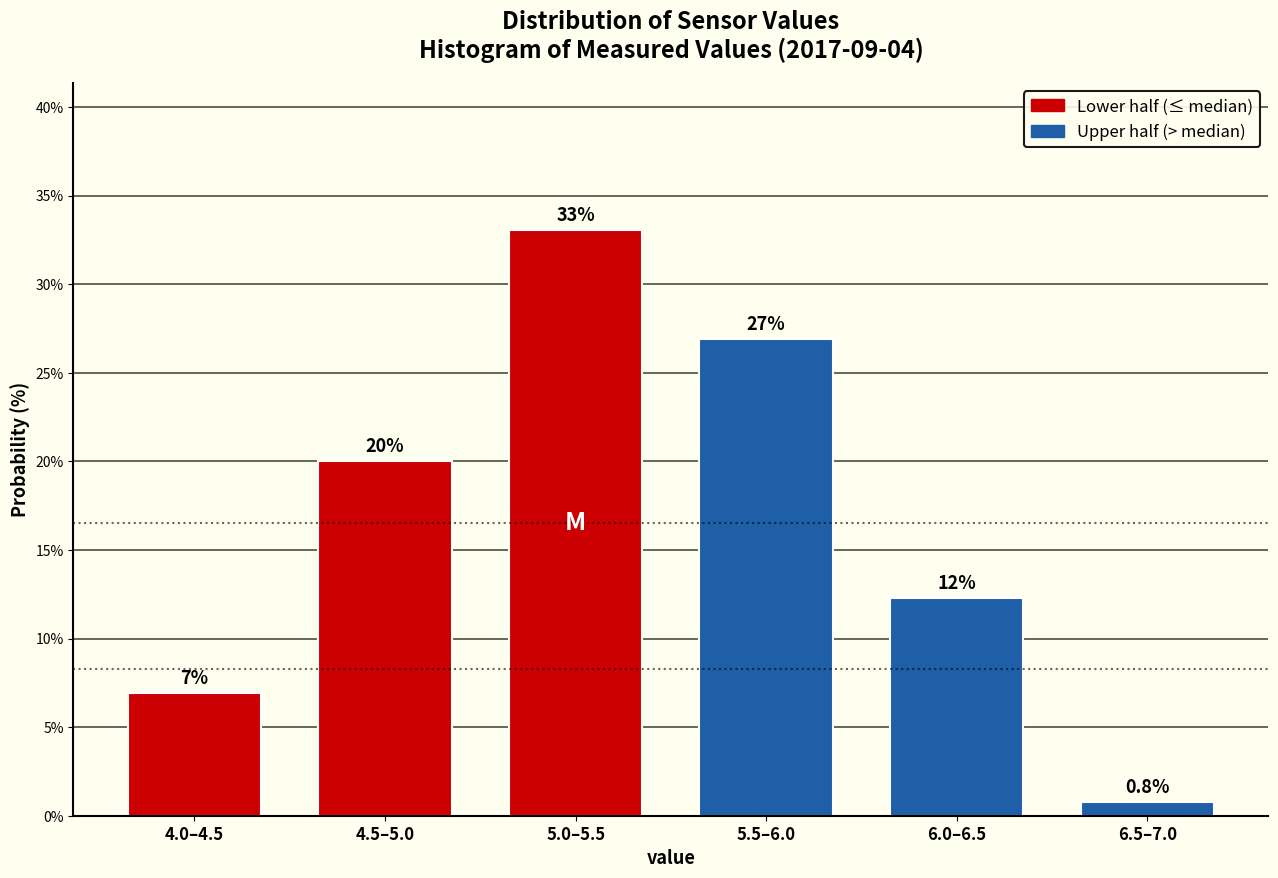

Reading left to right, list all the values displayed in this chart.

6.9	20.0	33.1	26.9	12.3	0.8